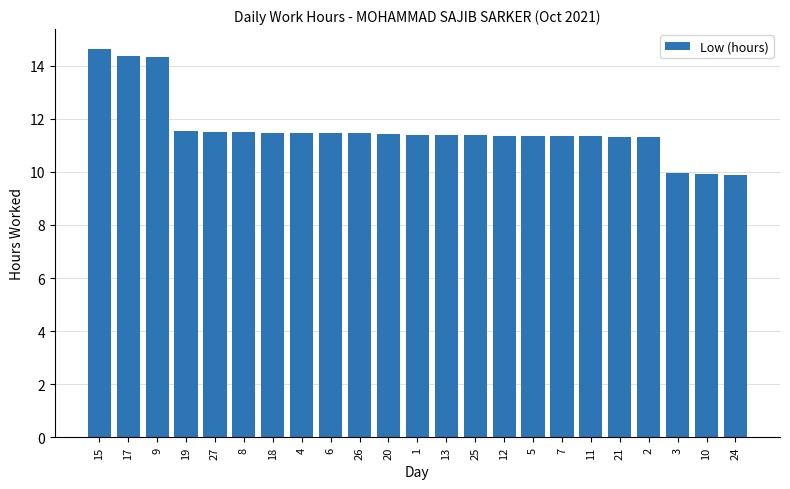

The value at 18 is 11.5. True or false?

True